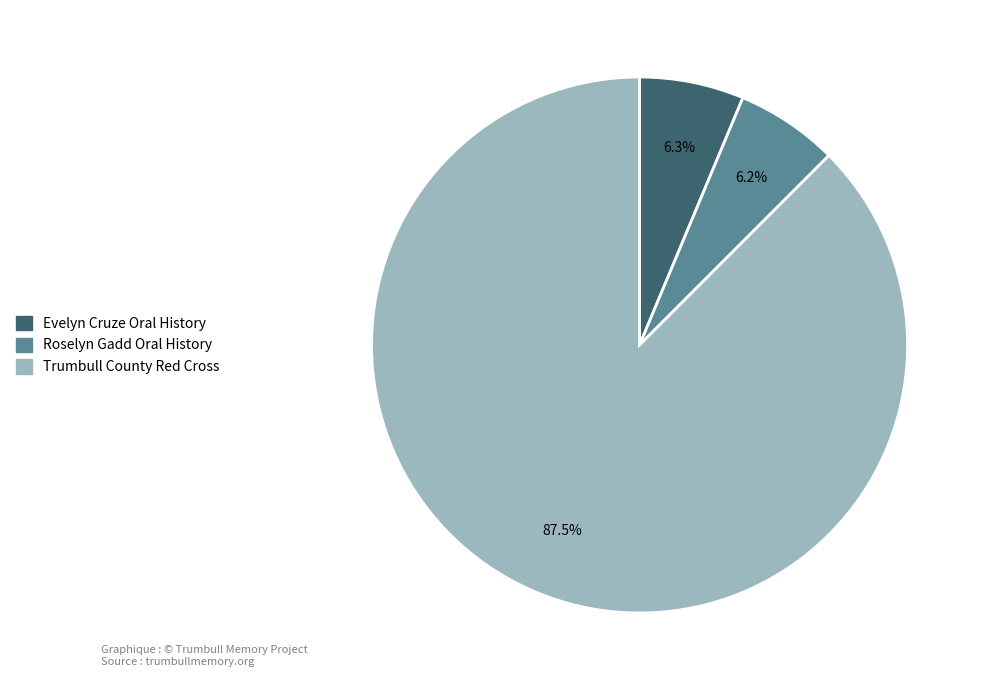

Is there a majority slice in this chart?

Yes